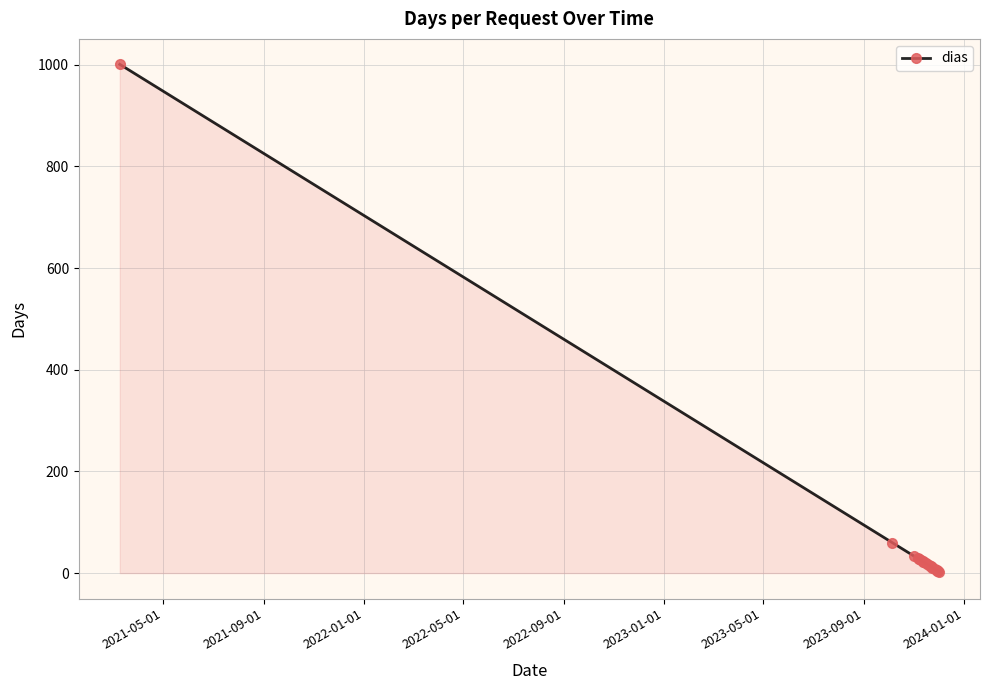

What is the sum of all values?

1397